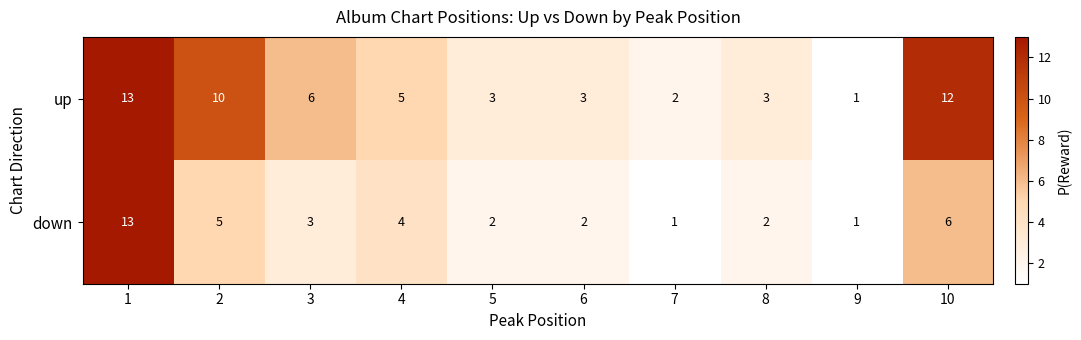

What is the spread (max minus min) of values at 3?

3